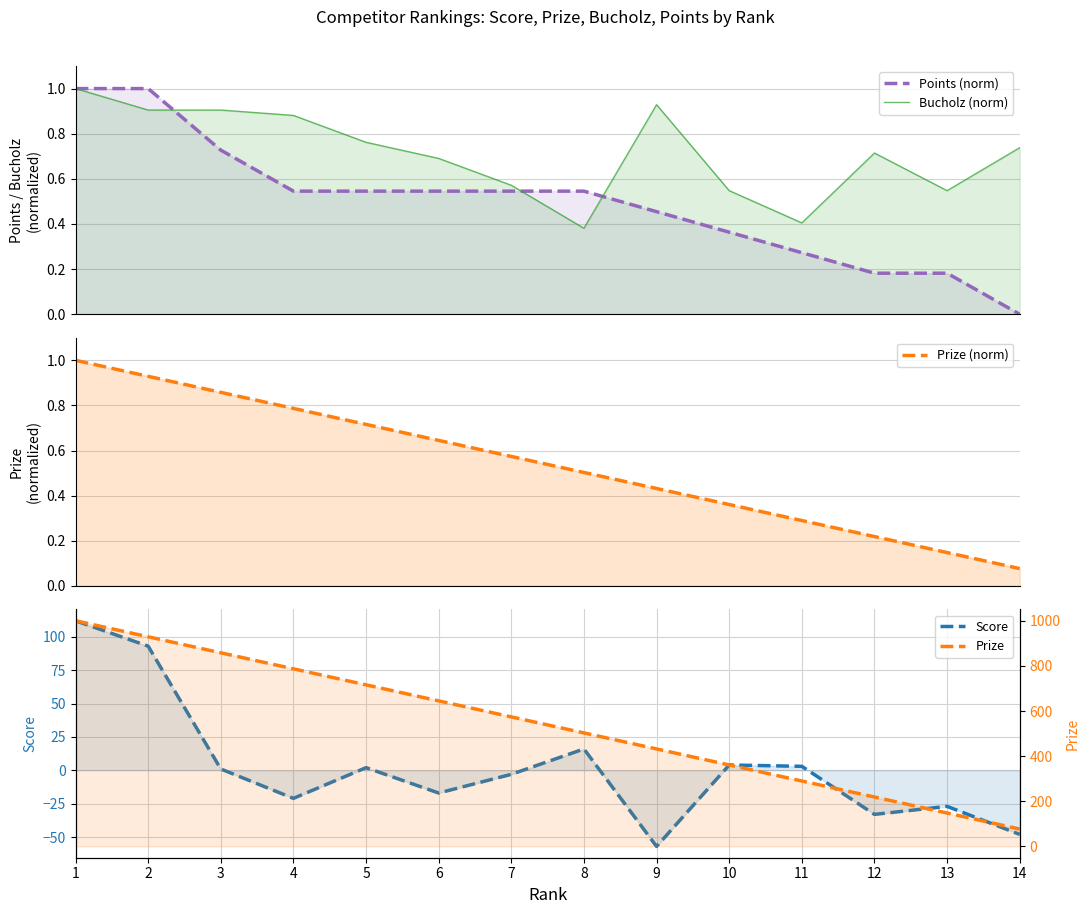

True or false: Points (norm) has more than 0 interior local peaks.

False